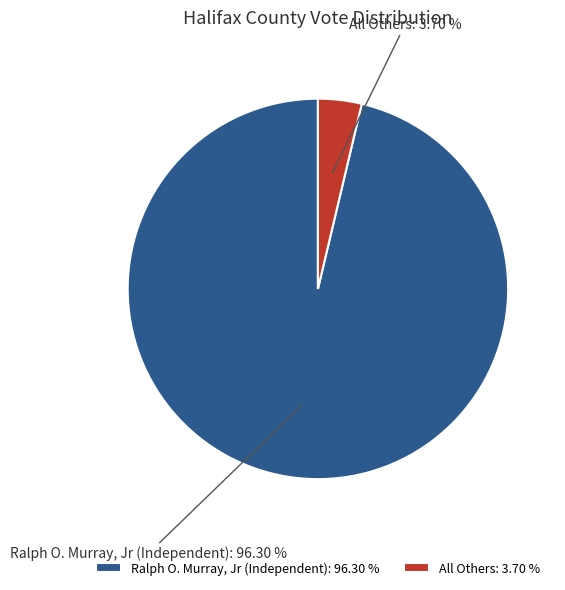

Between All Others and Ralph O. Murray, Jr (Independent), which is larger?

Ralph O. Murray, Jr (Independent)